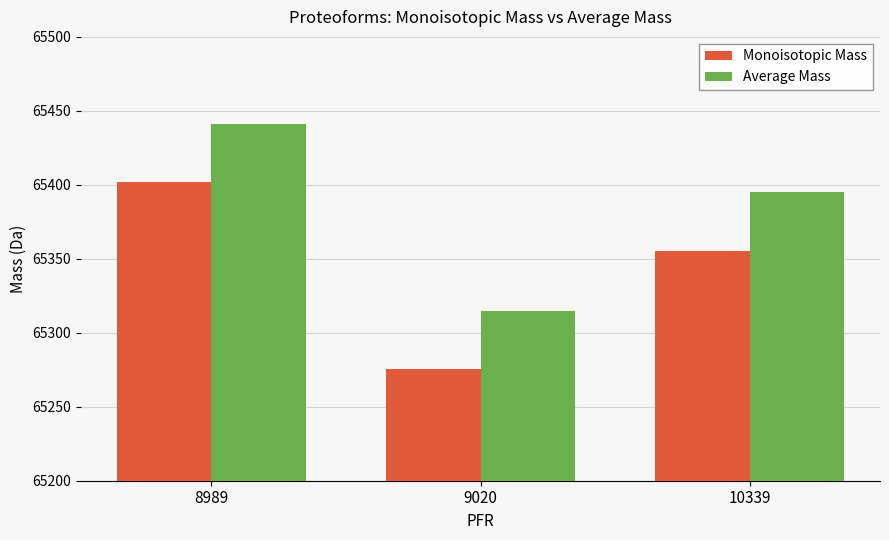

The value of Monoisotopic Mass at 9020 is 85484.2. True or false?

False